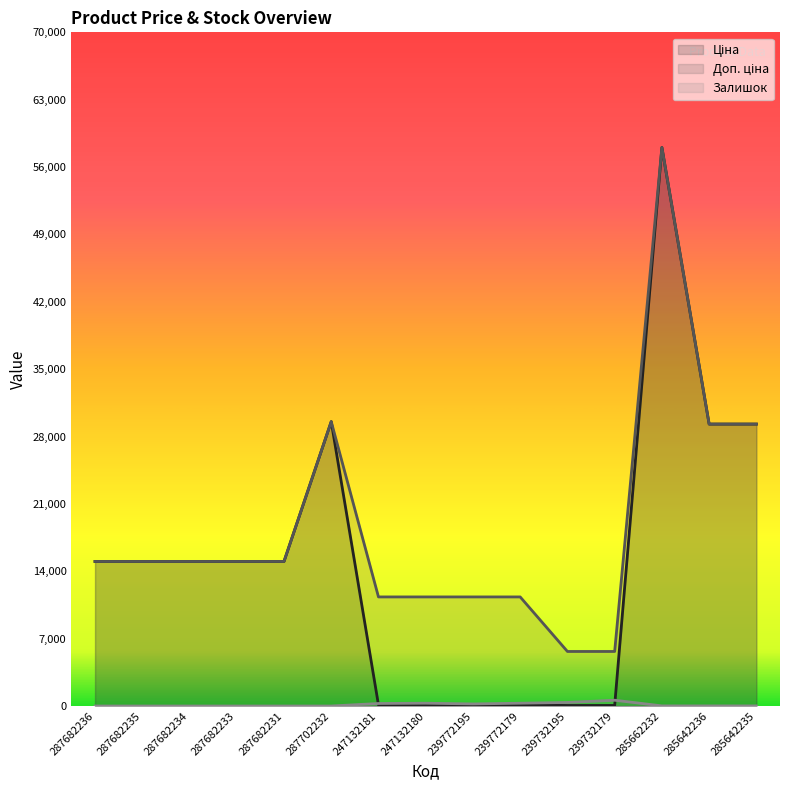

Is the value of Ціна at 287682234 greater than the value of Доп. ціна at 287682231?

No